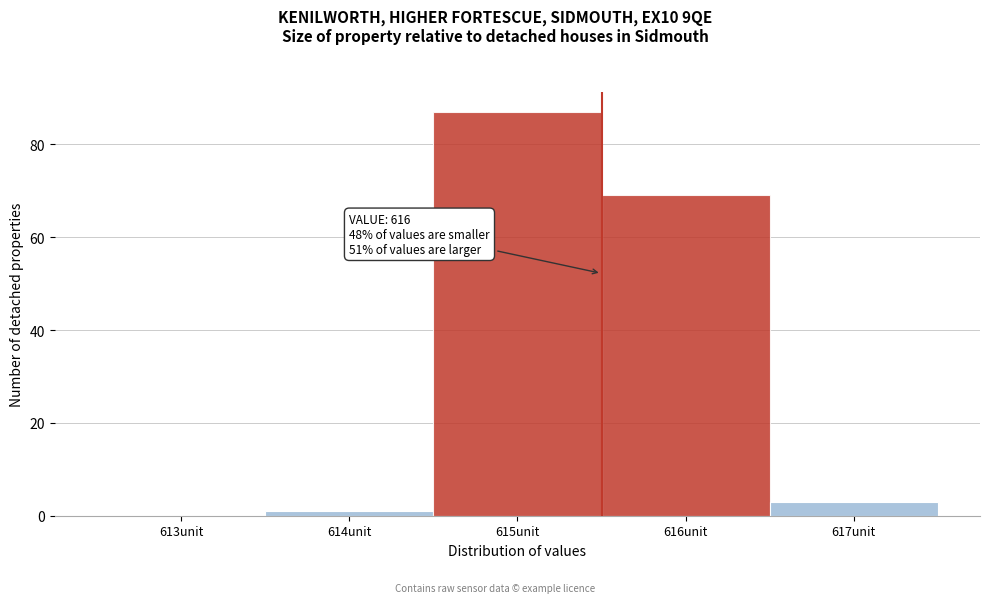

Reading right to left, transcribe all the data shown in this chart.

617unit=3	616unit=69	615unit=87	614unit=1	613unit=0